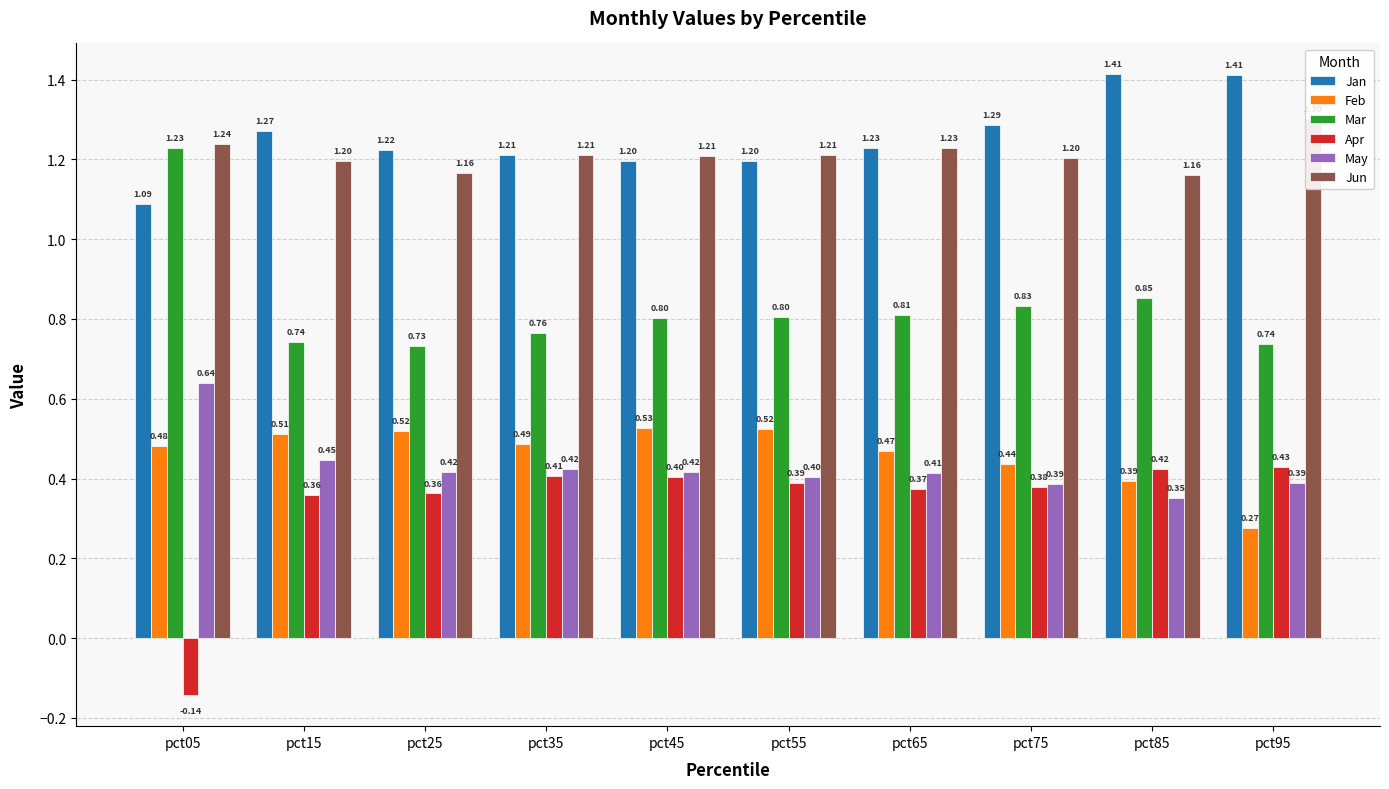

What are all the series names shown in the legend?

Jan, Feb, Mar, Apr, May, Jun